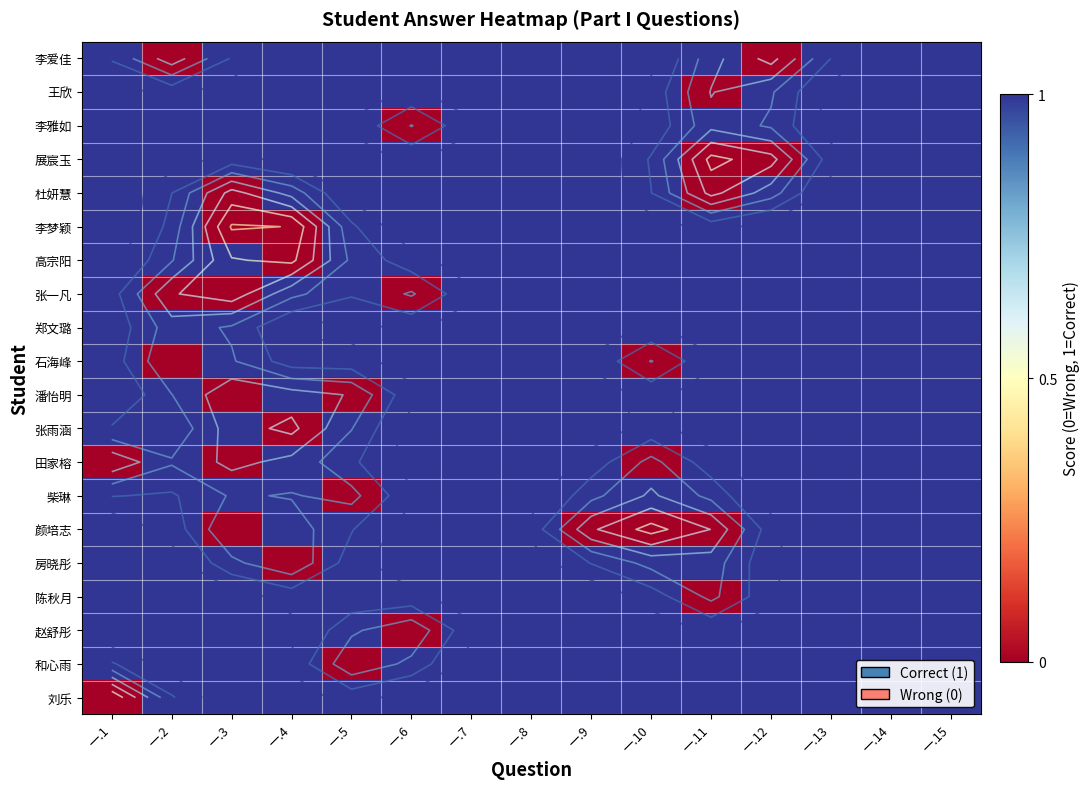

Between 一.7 and 一.9, which series saw the biggest shift?

颜培志